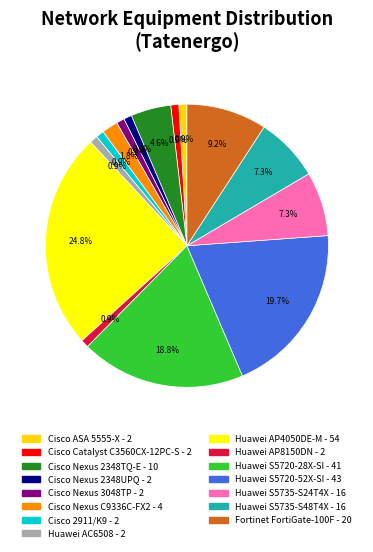

To the nearest percent, what percentage of the pie is Huawei S5735-S48T4X?

7%